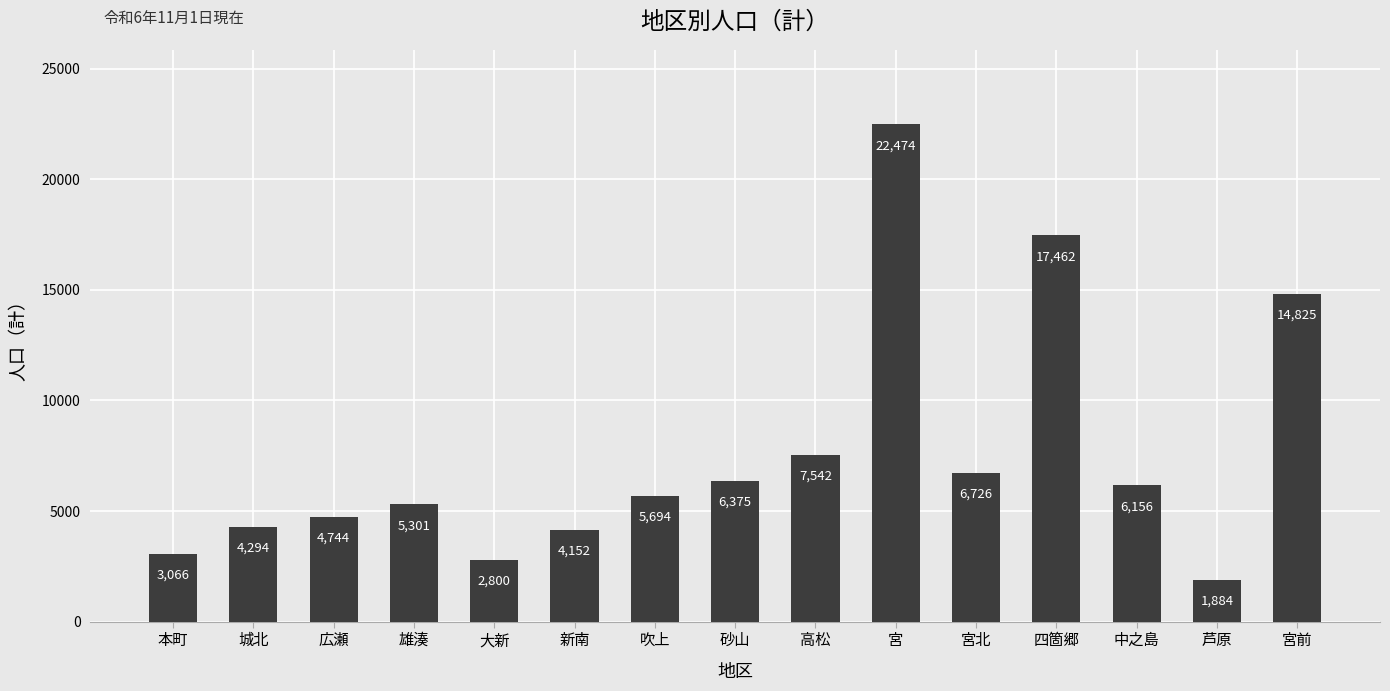

Approximately how many times larger is the value at 吹上 compared to 宮北?

0.8